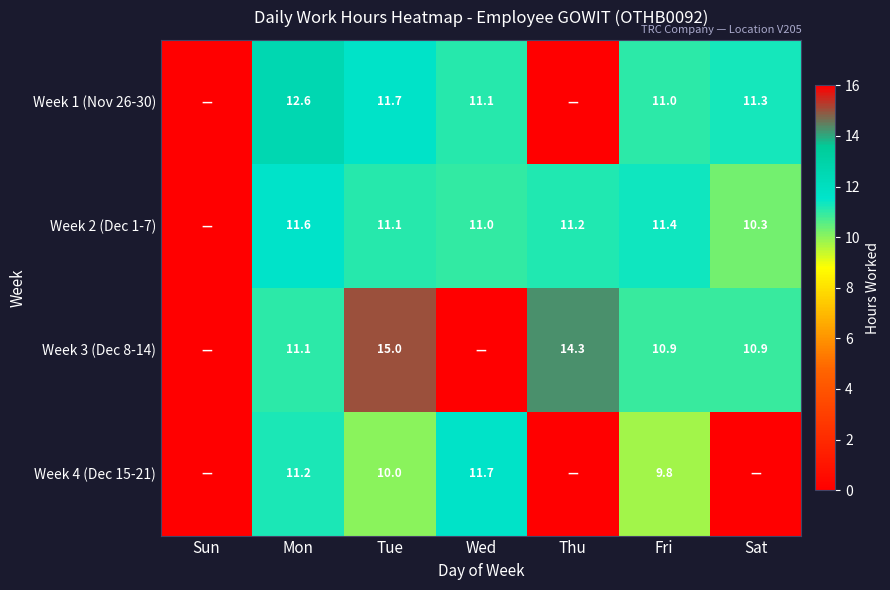

What is the difference between the Week 2 (Dec 1-7) values at Mon and Sat?

1.3